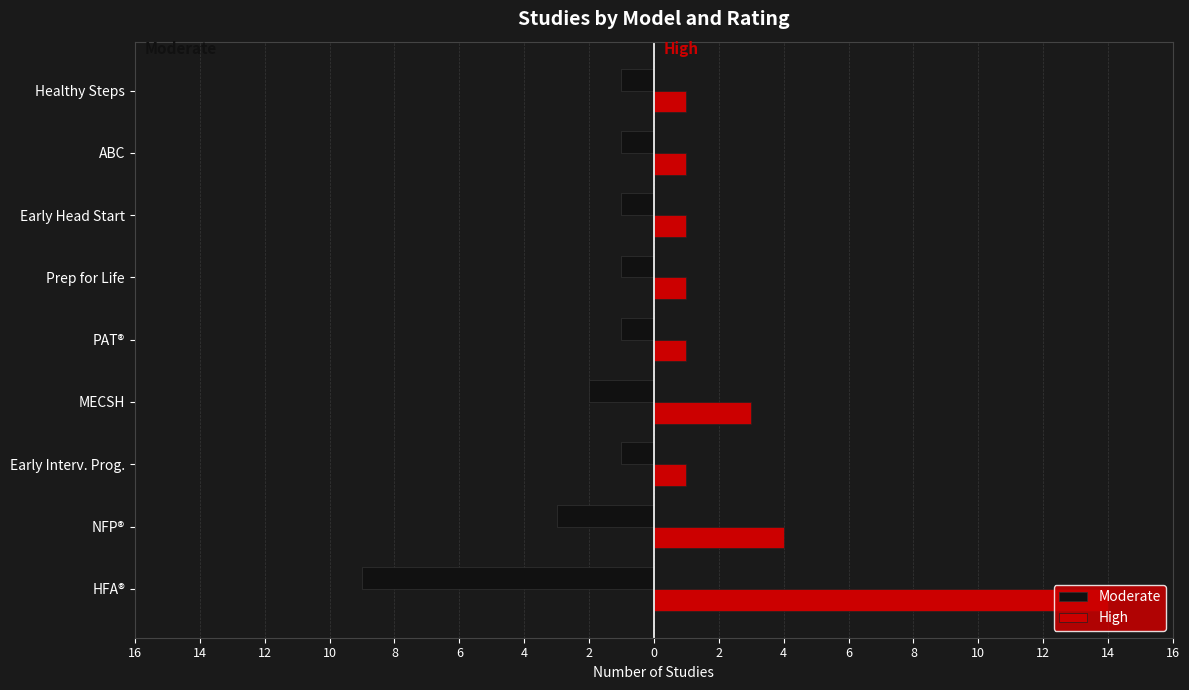

What is the difference between the maximum and second lowest values in the Moderate series?

2